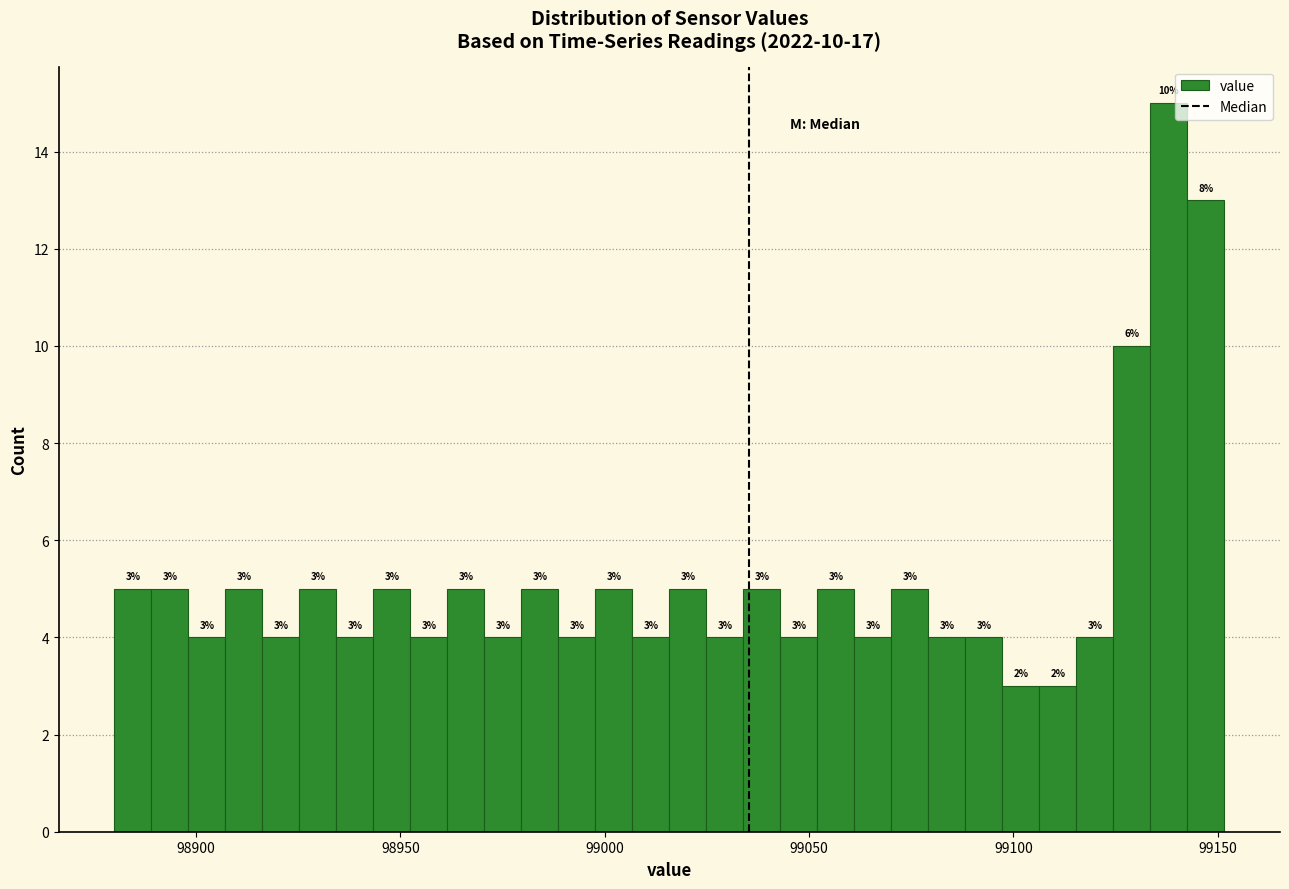

Around what value on the x-axis is the tallest bar? Give the approximate position of its centre, as read against the axis.

99140